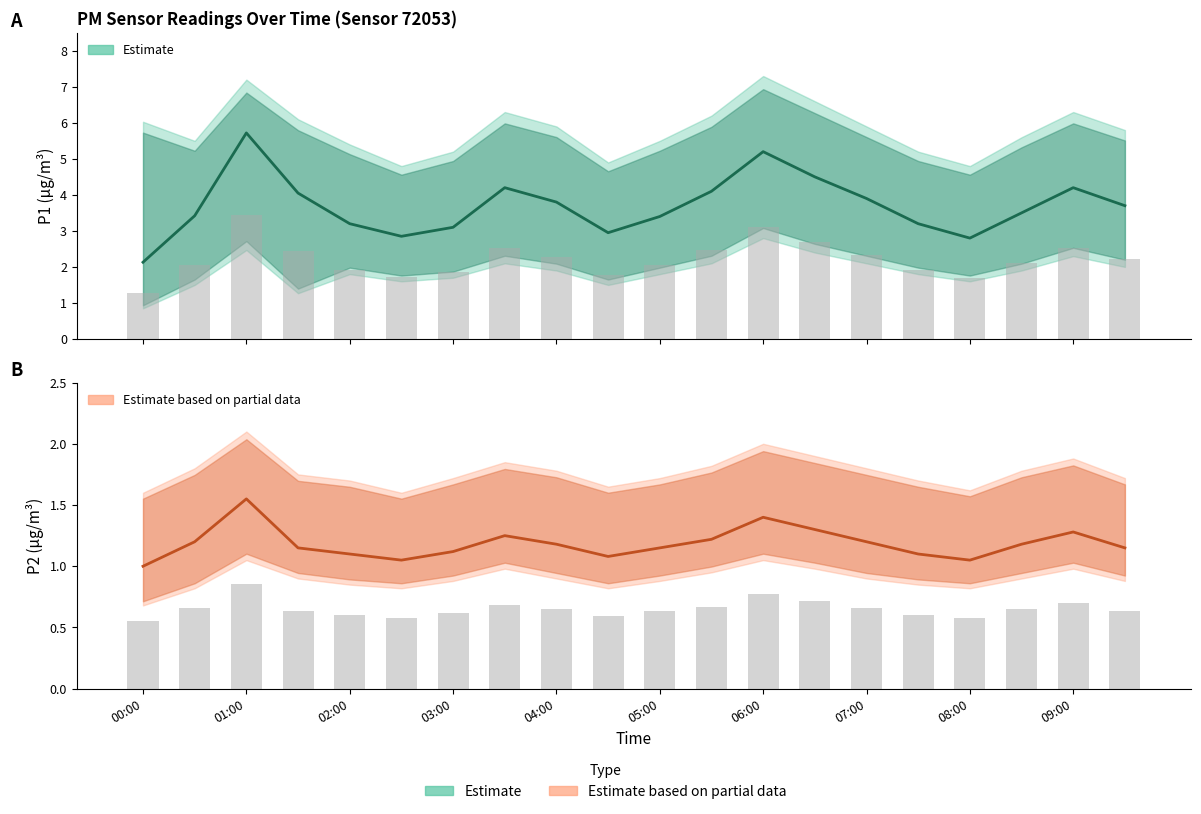

What is the difference between the highest and lowest values at 11?

2.9